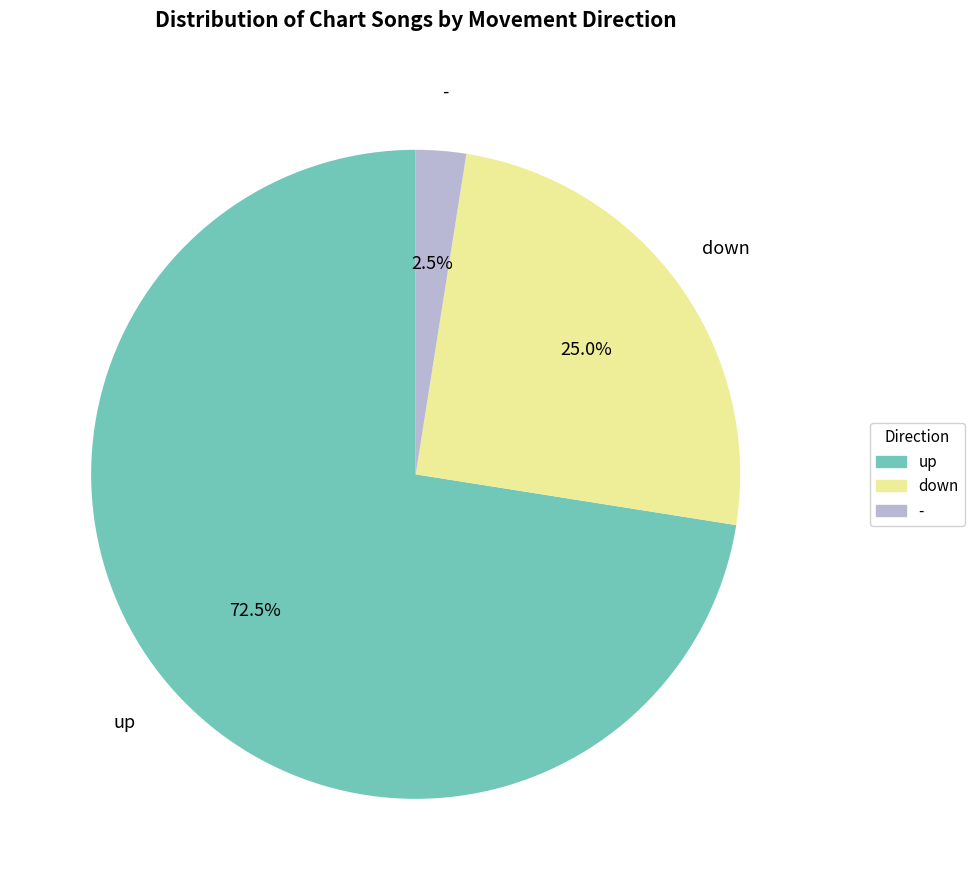

Is the sum of - and up greater than half?

Yes